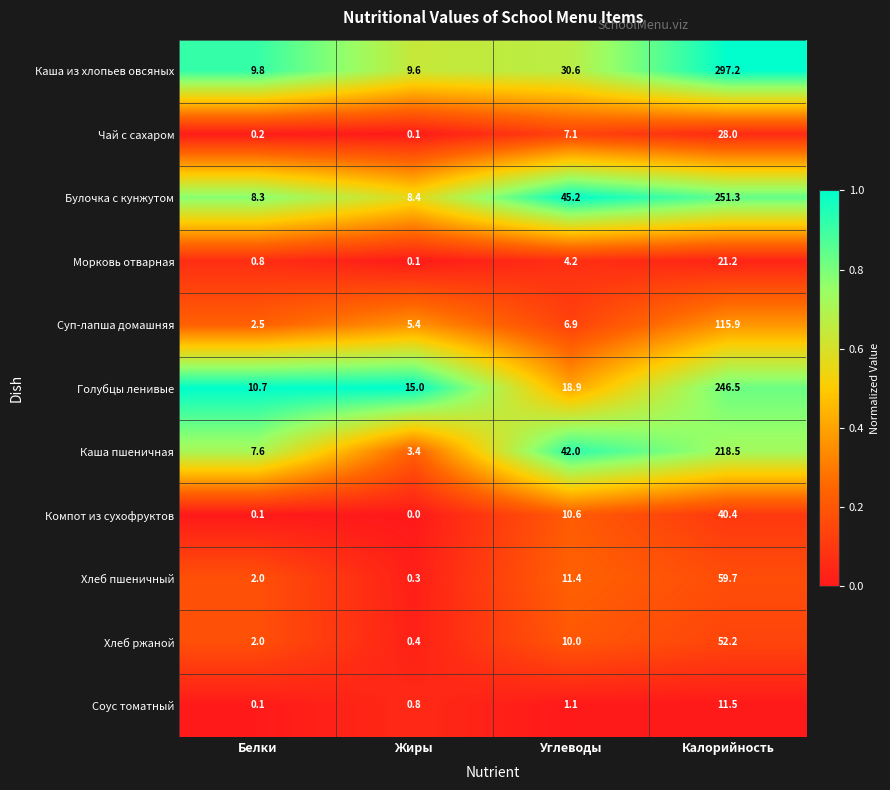

Count the number of categories in the chart.

4